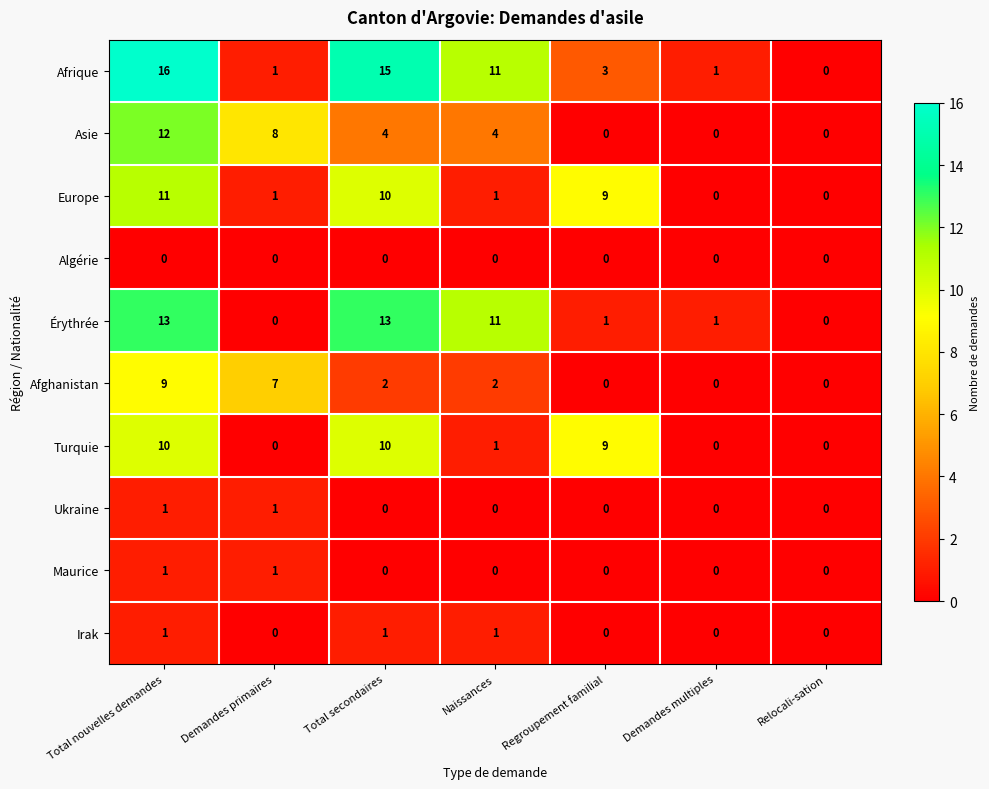

The Europe series shows 0 at Demandes multiples. True or false?

True